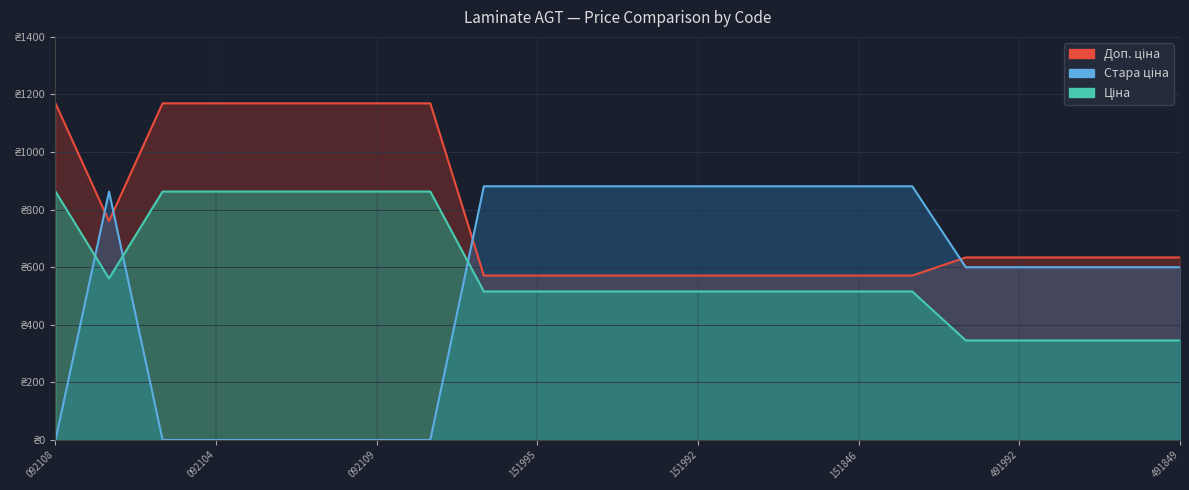

At which label is Доп. ціна closest to 870?

276092107